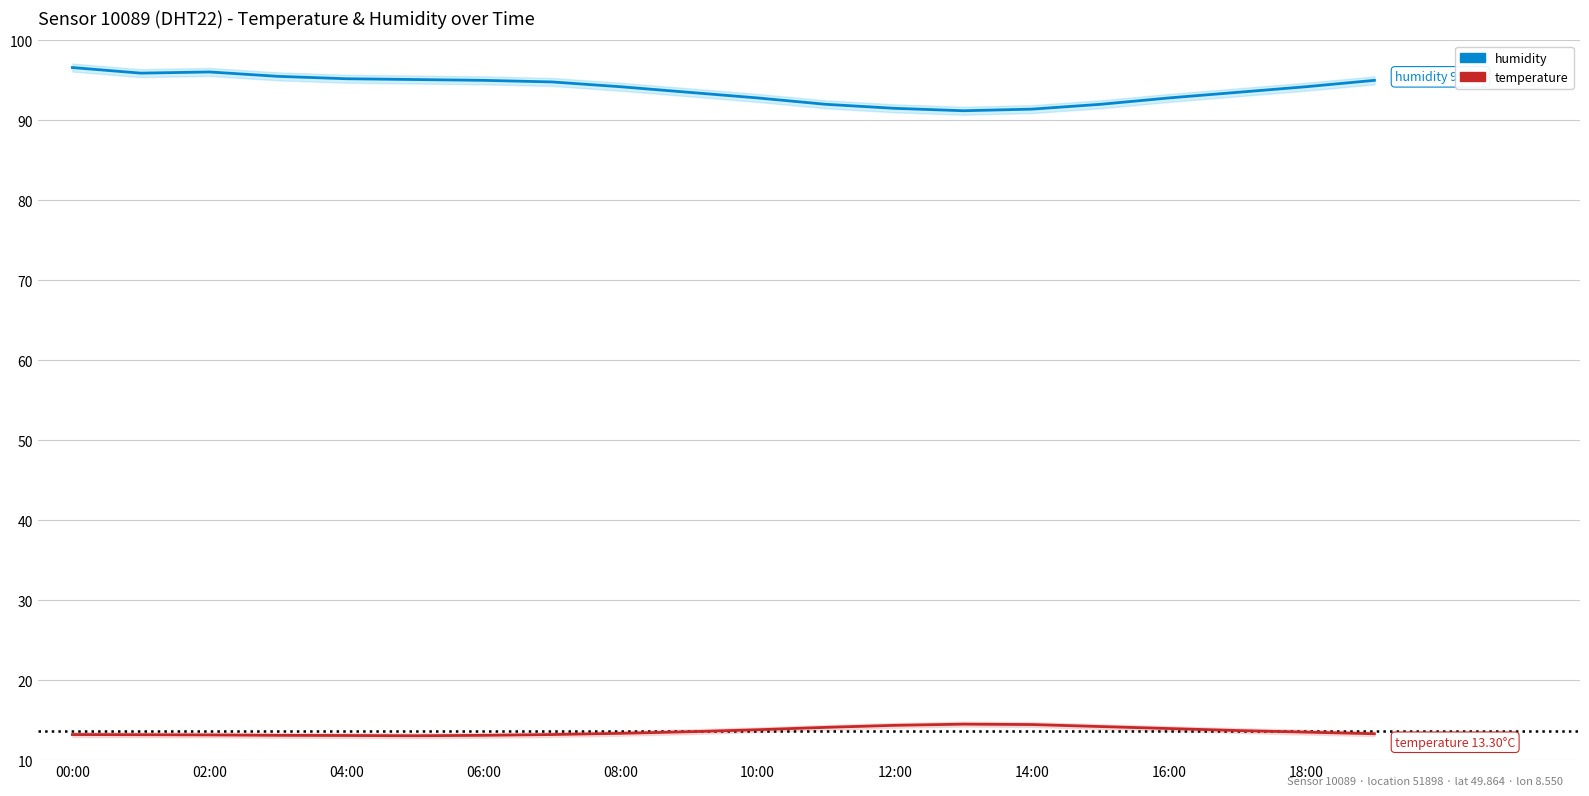

How many data points in humidity are above 94?

11